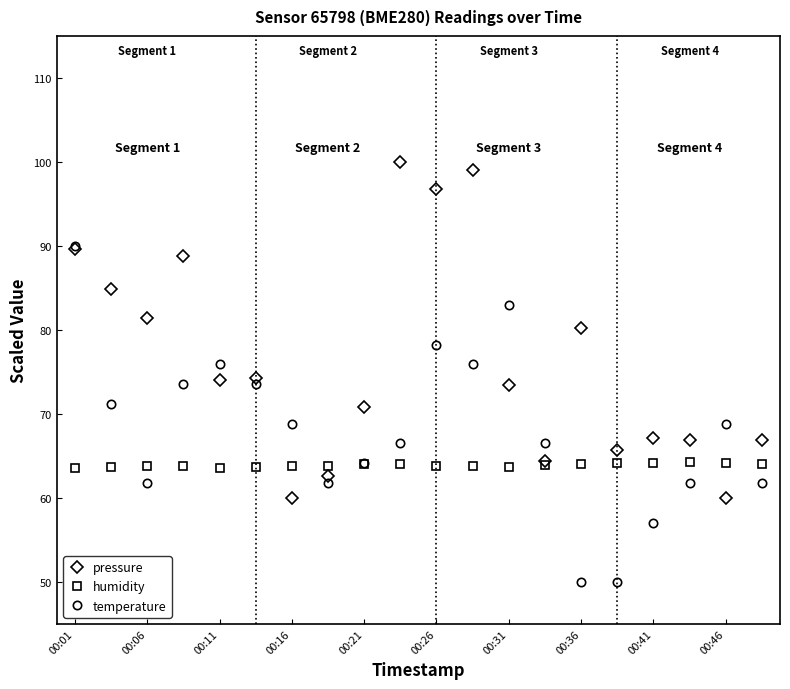

List the series in order of their overall mean, lowest first.

humidity, temperature, pressure